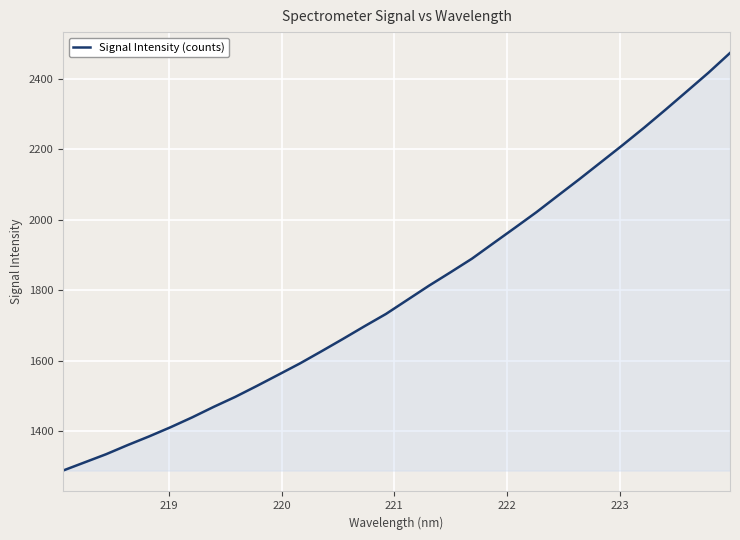

What is the smallest value displayed?

1288.6